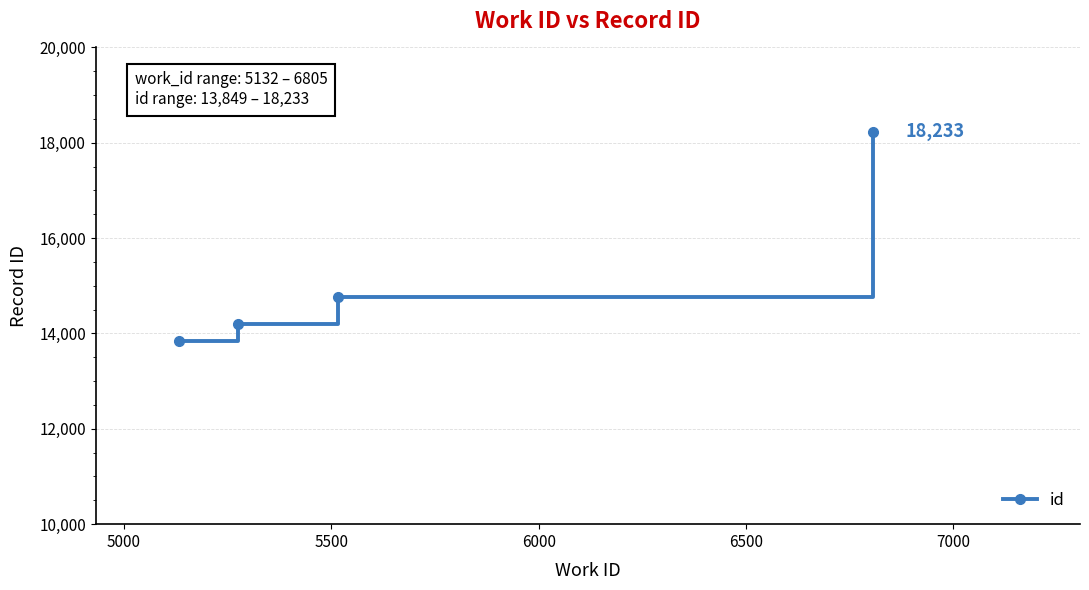

Reading left to right, transcribe all the data shown in this chart.

13849	14193	14759	18233